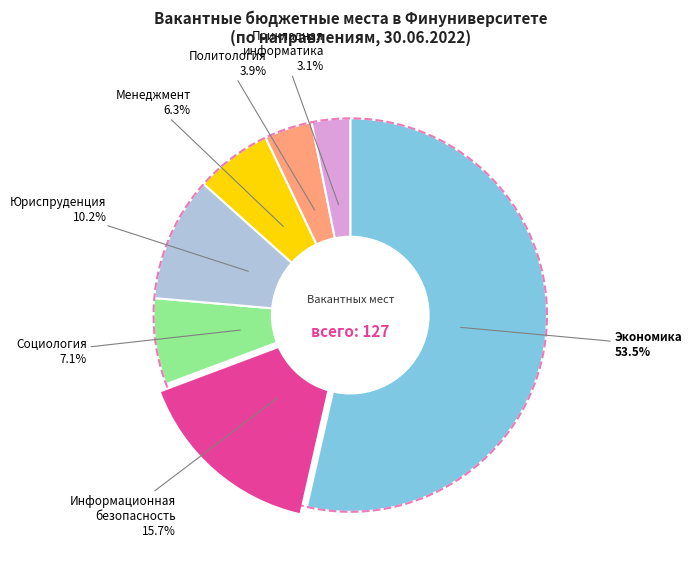

How many segments does this pie chart have?

7